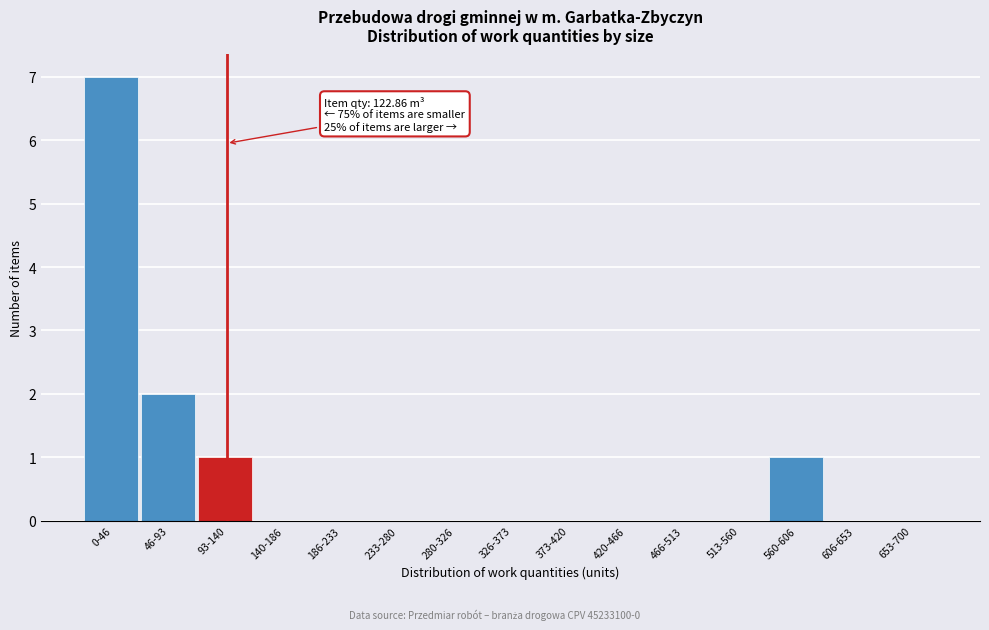

Reading left to right, what are all the values shown in this chart?

0-46=7	46-93=2	93-140=1	140-186=0	186-233=0	233-280=0	280-326=0	326-373=0	373-420=0	420-466=0	466-513=0	513-560=0	560-606=1	606-653=0	653-700=0